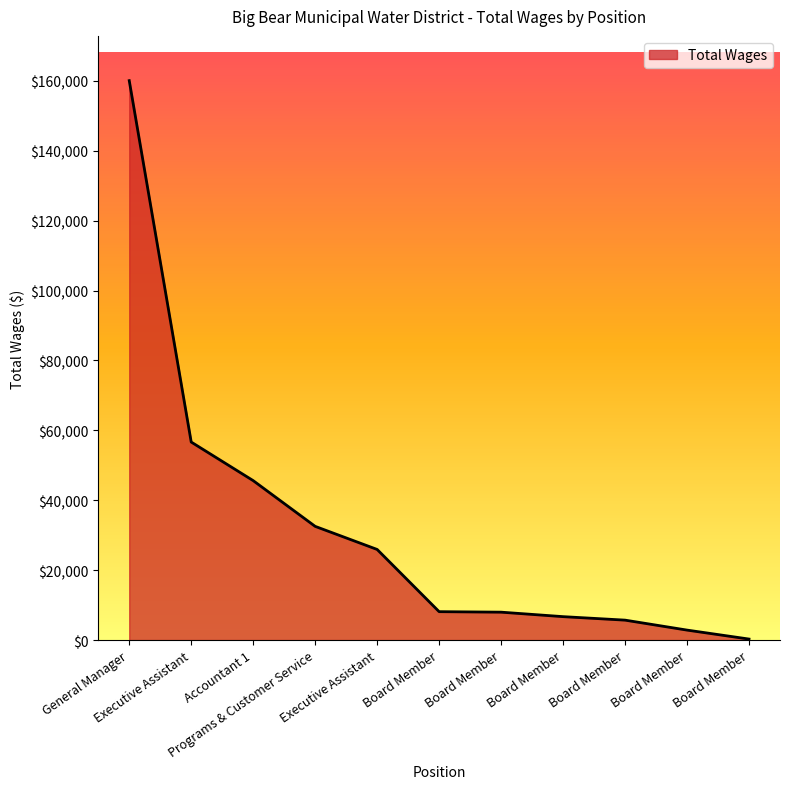

Which label corresponds to the largest value in the chart?

General Manager